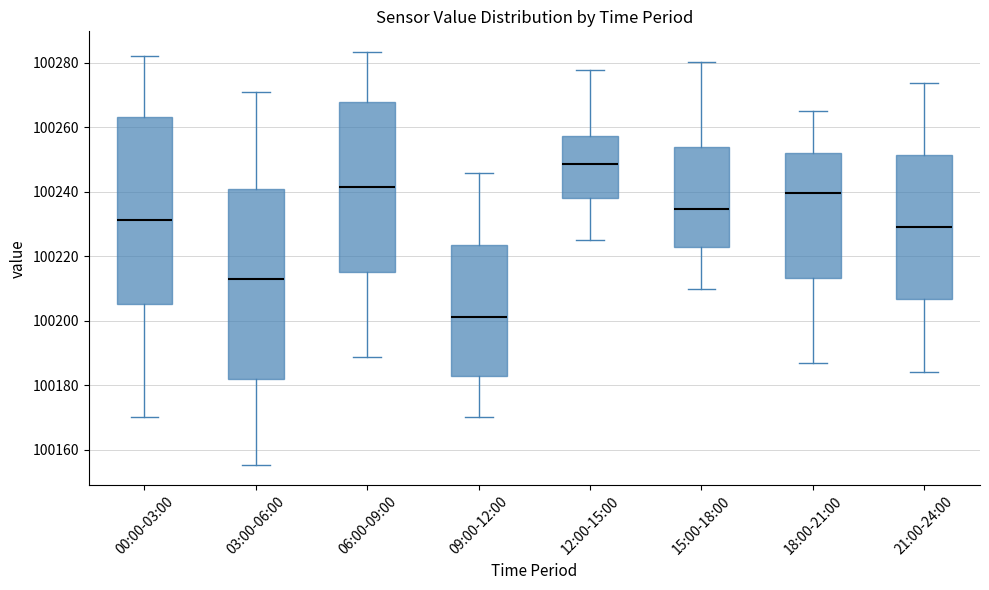

Reading left to right, transcribe this box plot: for each box, give where its median line is, the range the box spans, and where its two whiskers end, as read against the y-axis. The values are not printed on the chart, so give them approximately, as read against the axis.

00:00-03:00: median 100232, box 100206 to 100264, whiskers 100170 to 100282
03:00-06:00: median 100212, box 100182 to 100242, whiskers 100156 to 100272
06:00-09:00: median 100242, box 100216 to 100268, whiskers 100188 to 100284
09:00-12:00: median 100202, box 100184 to 100224, whiskers 100170 to 100246
12:00-15:00: median 100248, box 100238 to 100258, whiskers 100226 to 100278
15:00-18:00: median 100234, box 100224 to 100254, whiskers 100210 to 100280
18:00-21:00: median 100240, box 100214 to 100252, whiskers 100186 to 100266
21:00-24:00: median 100230, box 100206 to 100252, whiskers 100184 to 100274